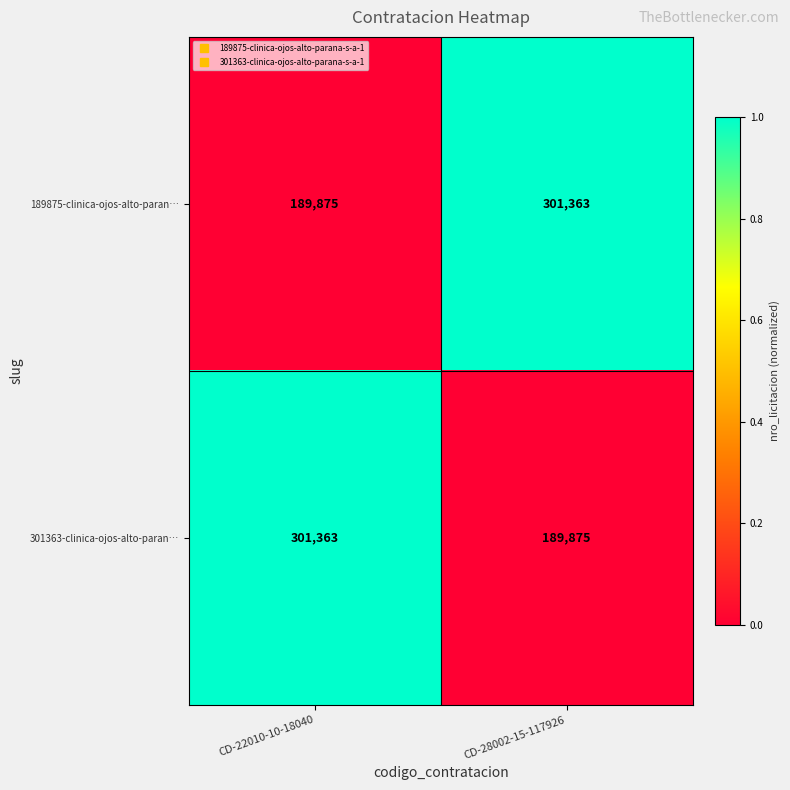

The value of 189875-clinica-ojos-alto-paran… at CD-28002-15-117926 is 507924. True or false?

False